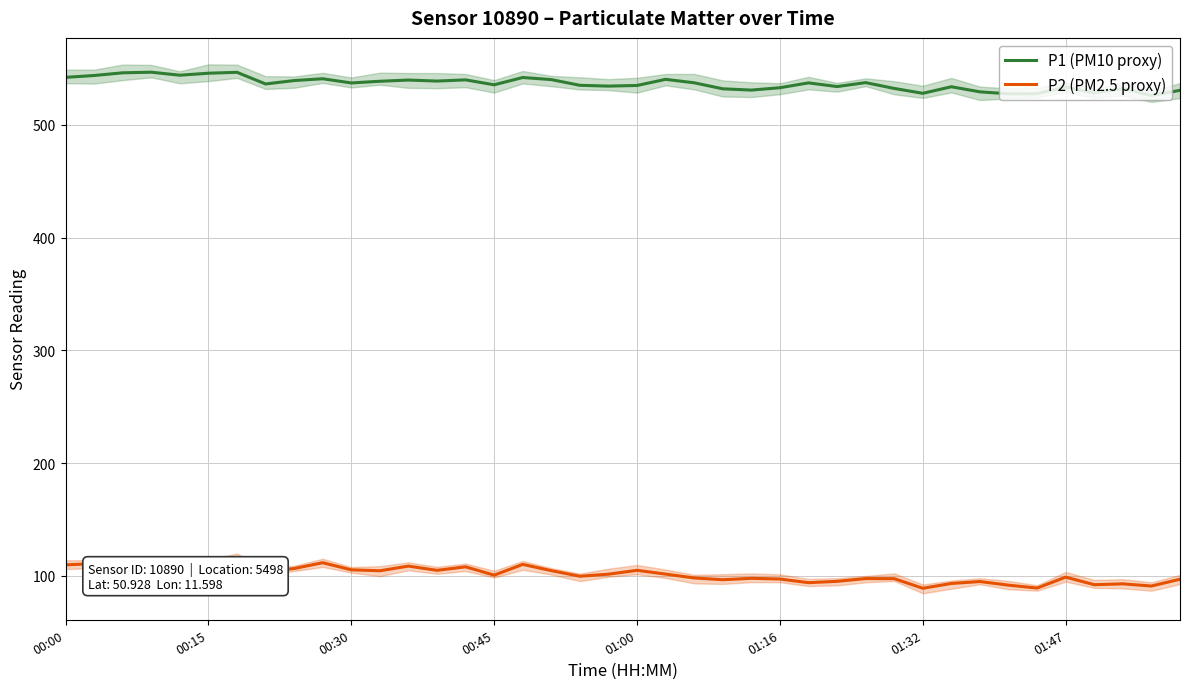

What is the difference between the maximum and minimum values in the P2 (PM2.5 proxy) series?

26.6